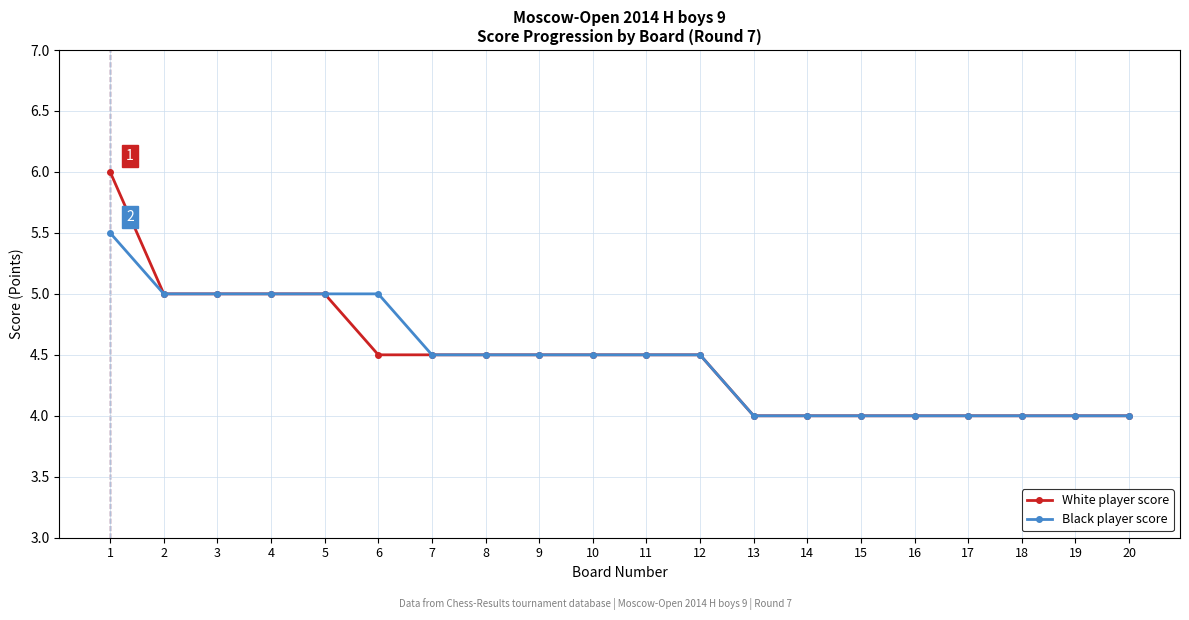

Which series has the largest range (max minus min)?

White player score